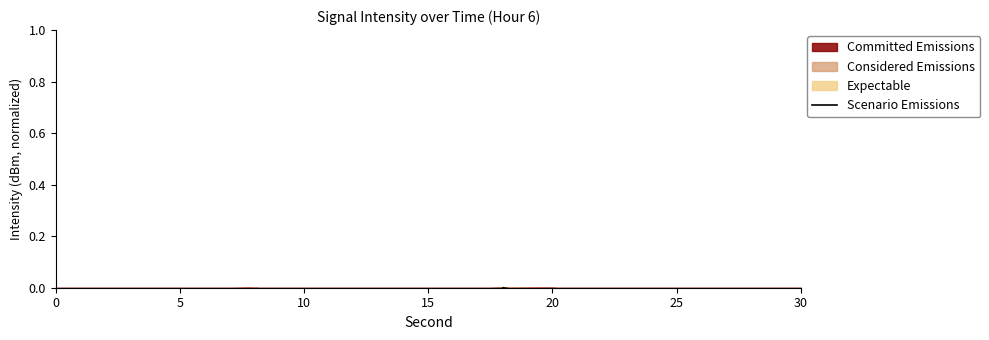

How many points are lower than both their immediate neighbors (excluding endpoints)?

4